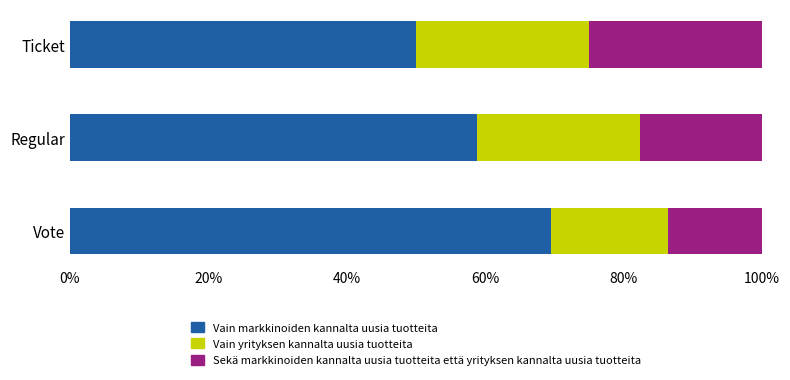

At which label does Vain markkinoiden kannalta uusia tuotteita reach its minimum?

Ticket